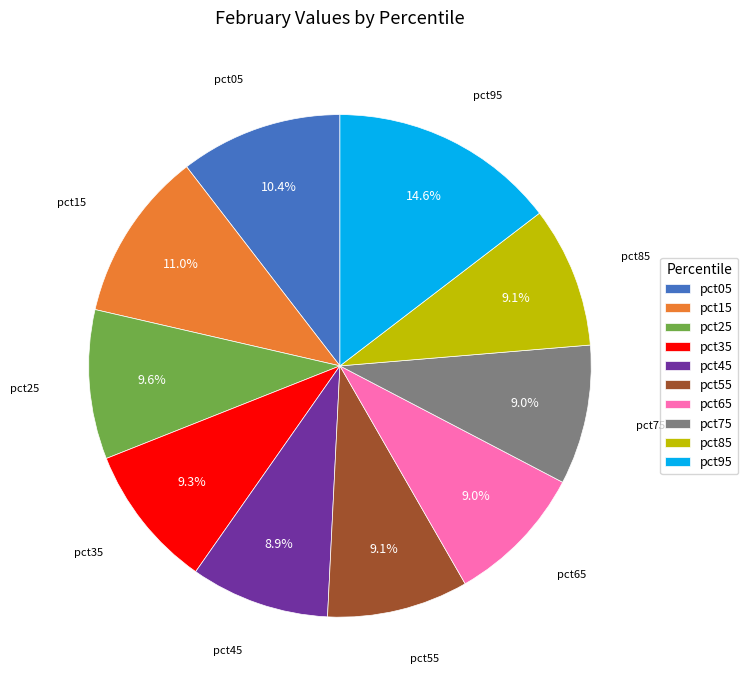

Combined, do pct05 and pct75 account for over 50%?

No